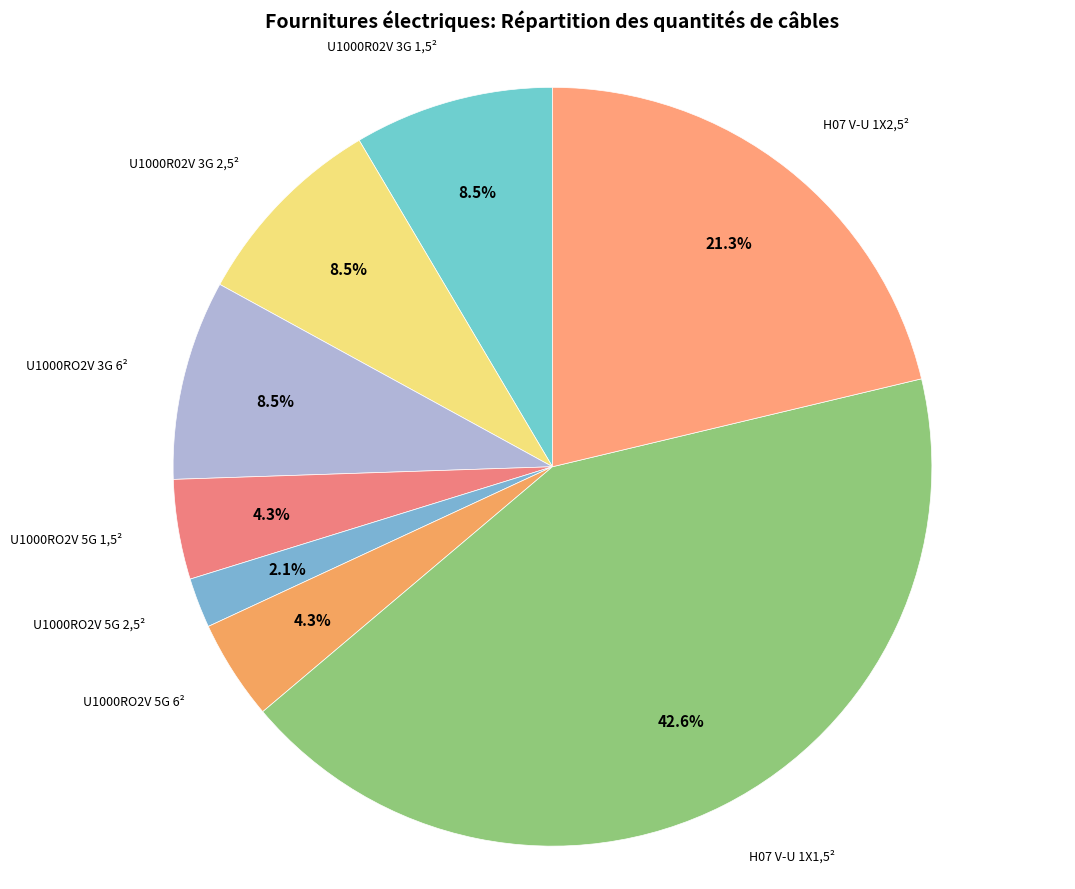

Rank the categories by value from lowest to highest.

U1000RO2V 5G 2,5², U1000RO2V 5G 1,5², U1000RO2V 5G 6², U1000R02V 3G 1,5², U1000R02V 3G 2,5², U1000RO2V 3G 6², H07 V-U 1X2,5², H07 V-U 1X1,5²